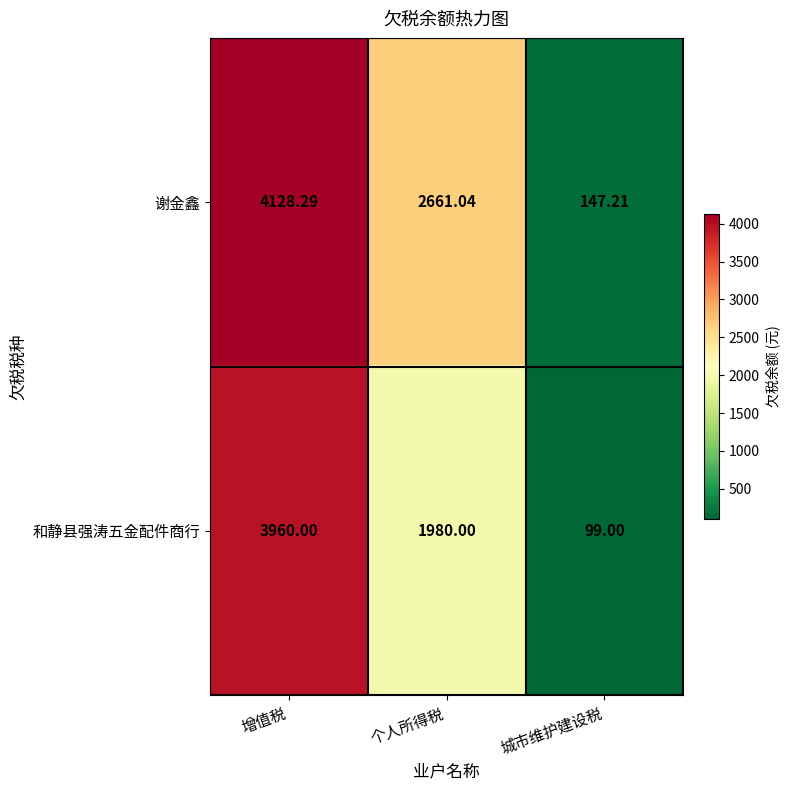

Where does the 和静县强涛五金配件商行 series first go above 1980?

增值税